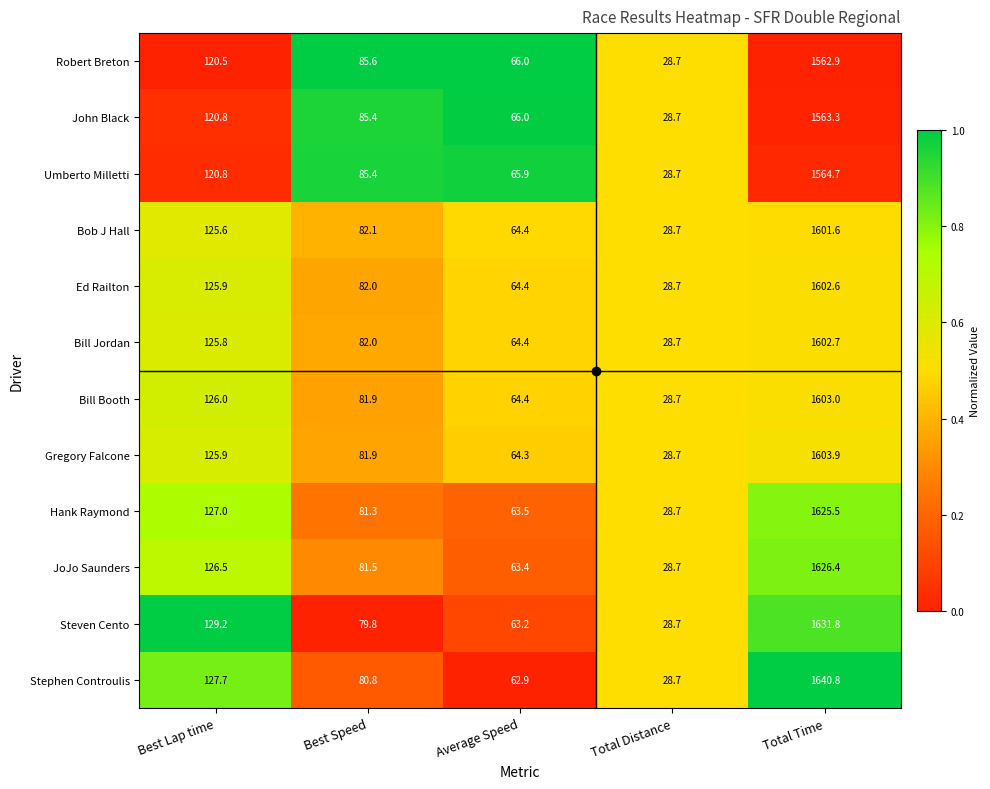

What is the difference between the second highest and minimum values in the Steven Cento series?

100.5